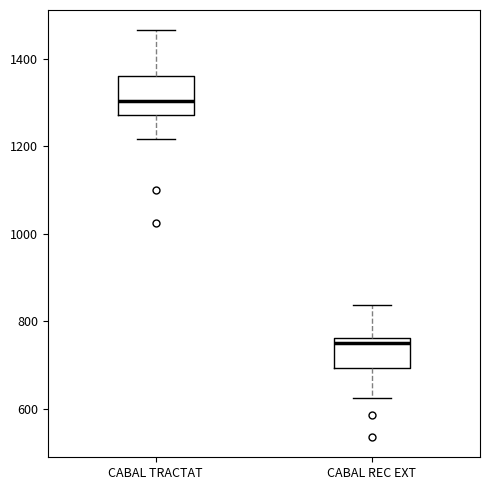

Reading left to right, read every box against the y-axis: the position of its median line, the range the box covers, and the ends of its whiskers. The values are not printed on the chart, so give them approximately, as read against the axis.

CABAL TRACTAT: median 1300, box 1280 to 1360, whiskers 1220 to 1460
CABAL REC EXT: median 760 (just below the box's upper edge), box 700 to 760, whiskers 620 to 840